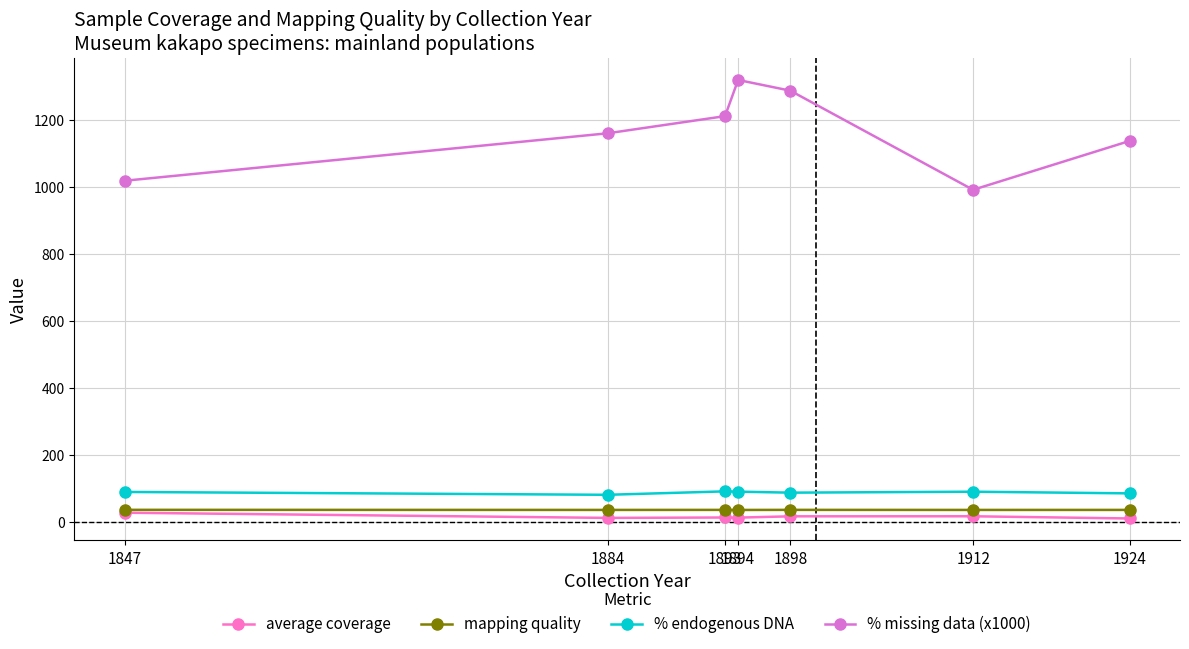

At which label does average coverage first exceed 13?

1847